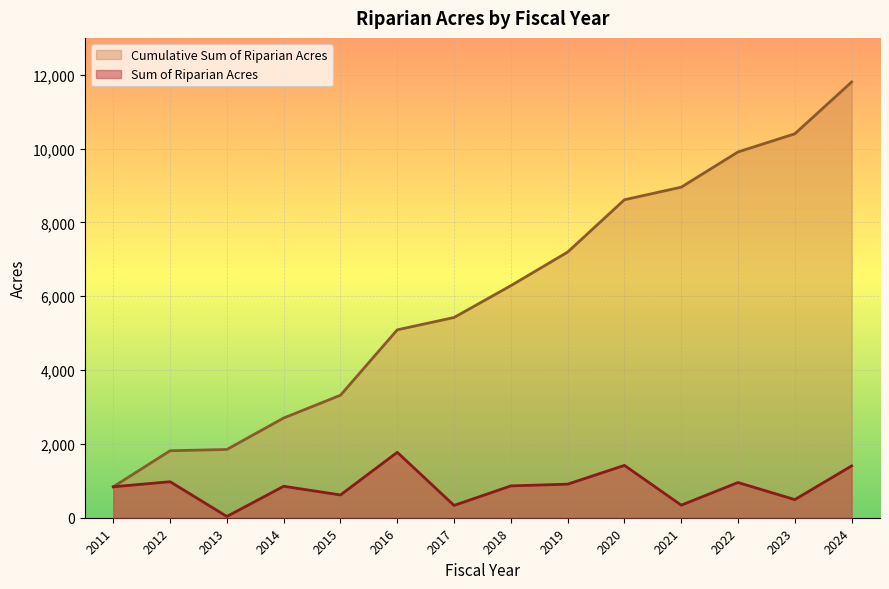

Between 2014 and 2018, which series saw the biggest shift?

Cumulative Sum of Riparian Acres